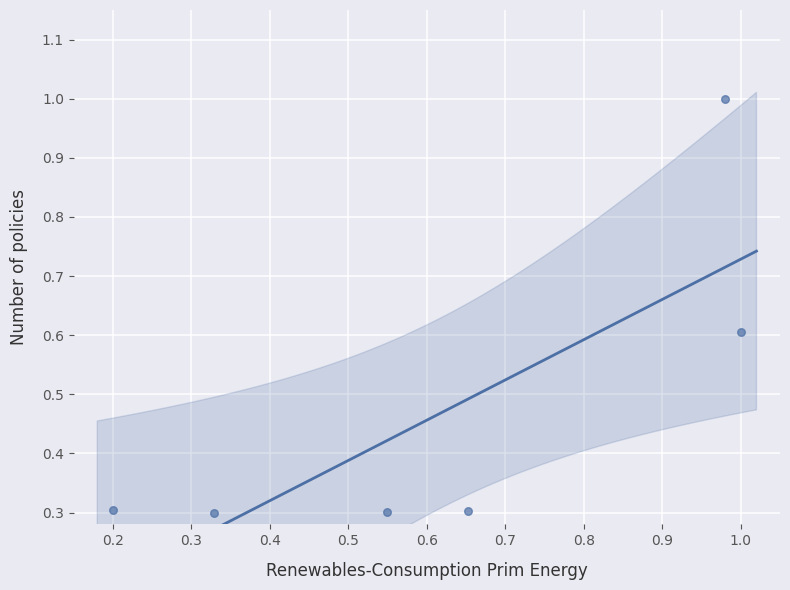

What is the range of Y values (max minus min)?

0.7